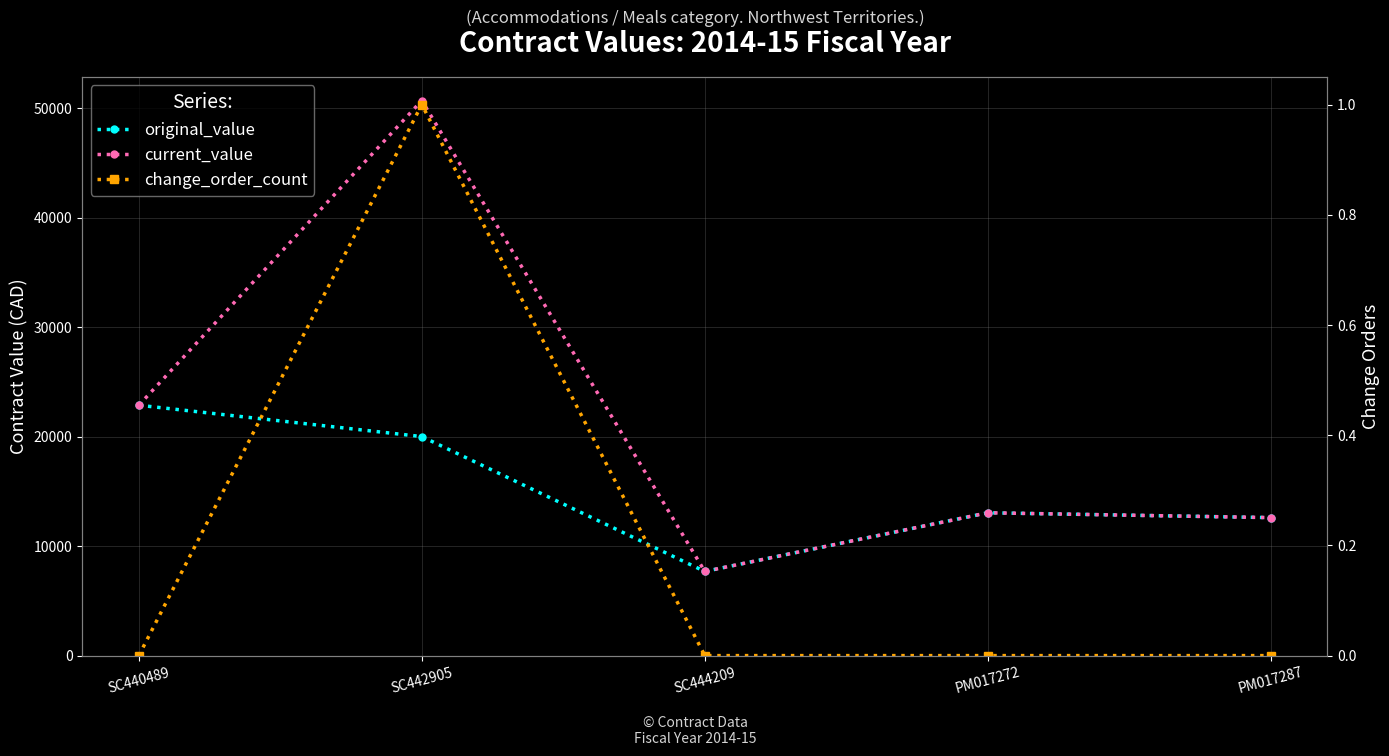

What position from the right is SC444209?

3